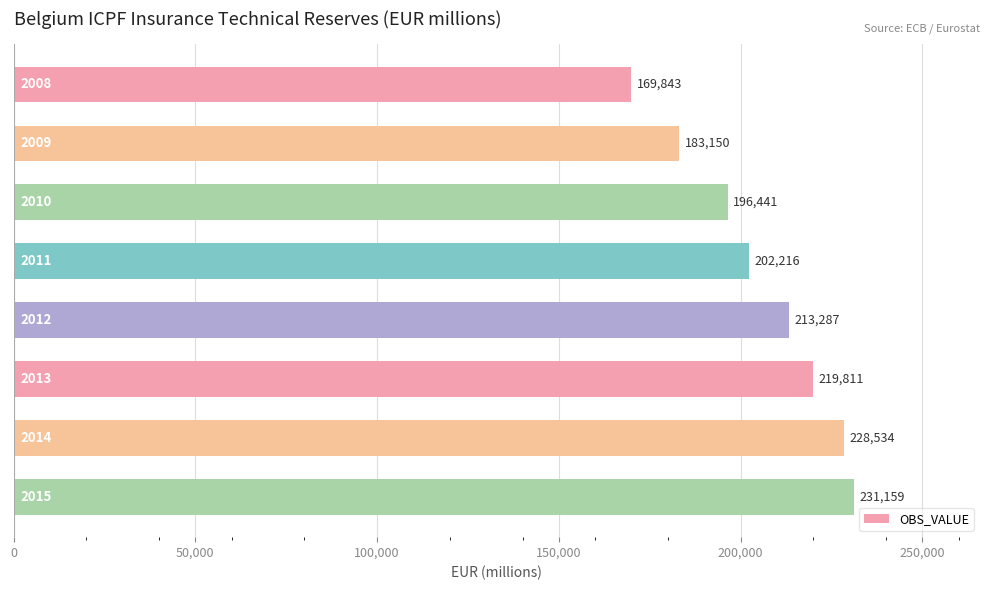

What is the greatest value displayed?

231158.7